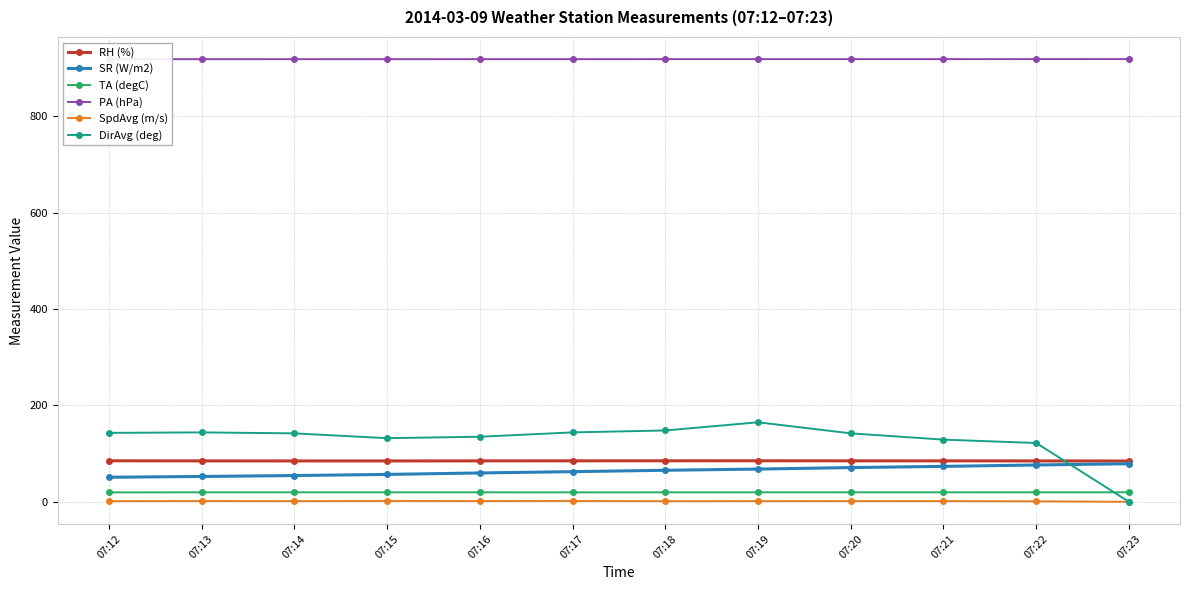

What value does the SR (W/m2) series have at 07:13?

52.5